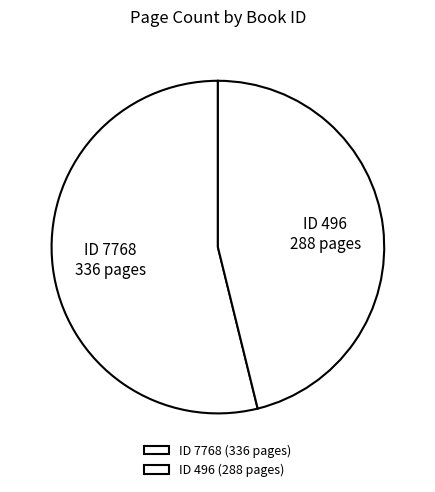

Is there a majority slice in this chart?

Yes